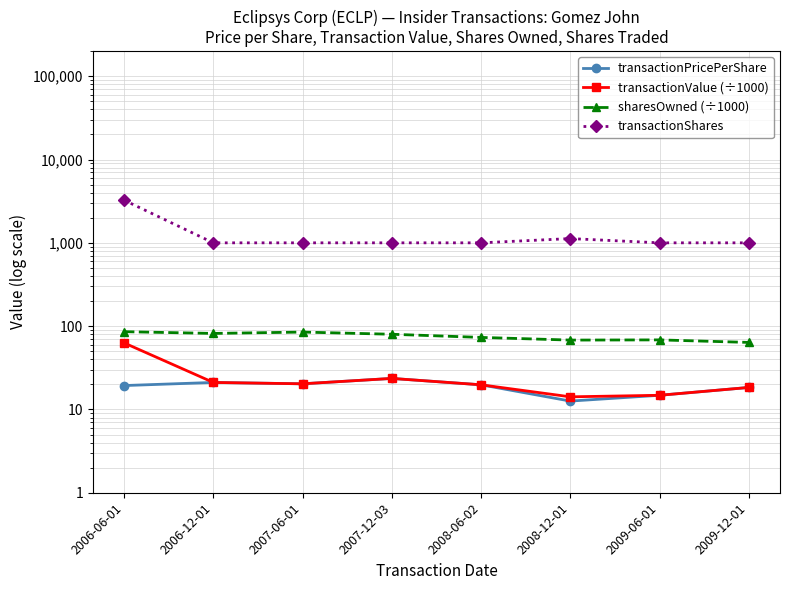

Where is transactionValue (÷1000) nearest to the value 38?

2007-12-03